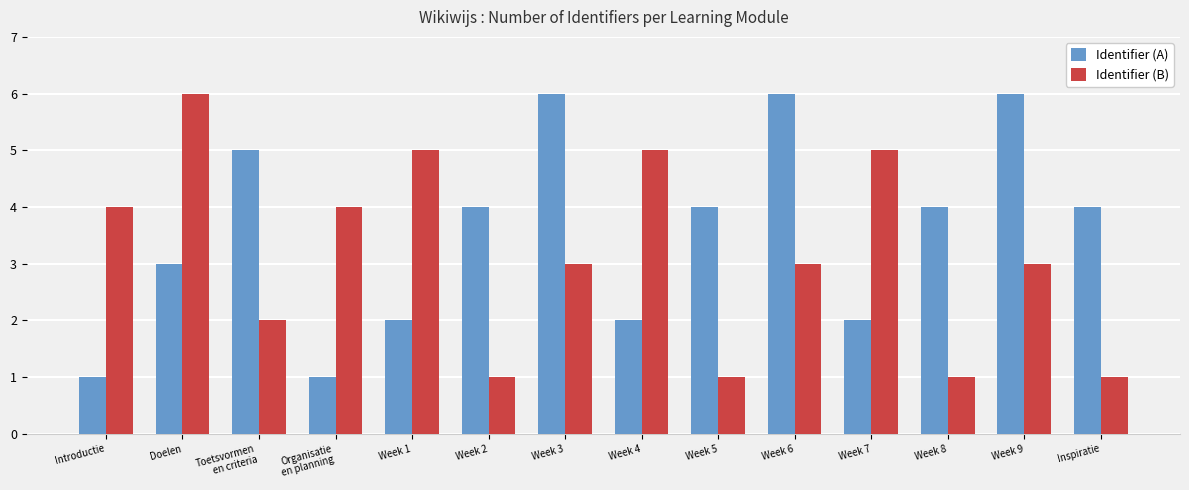

What is the label of the 4th bar from the right?

Week 7